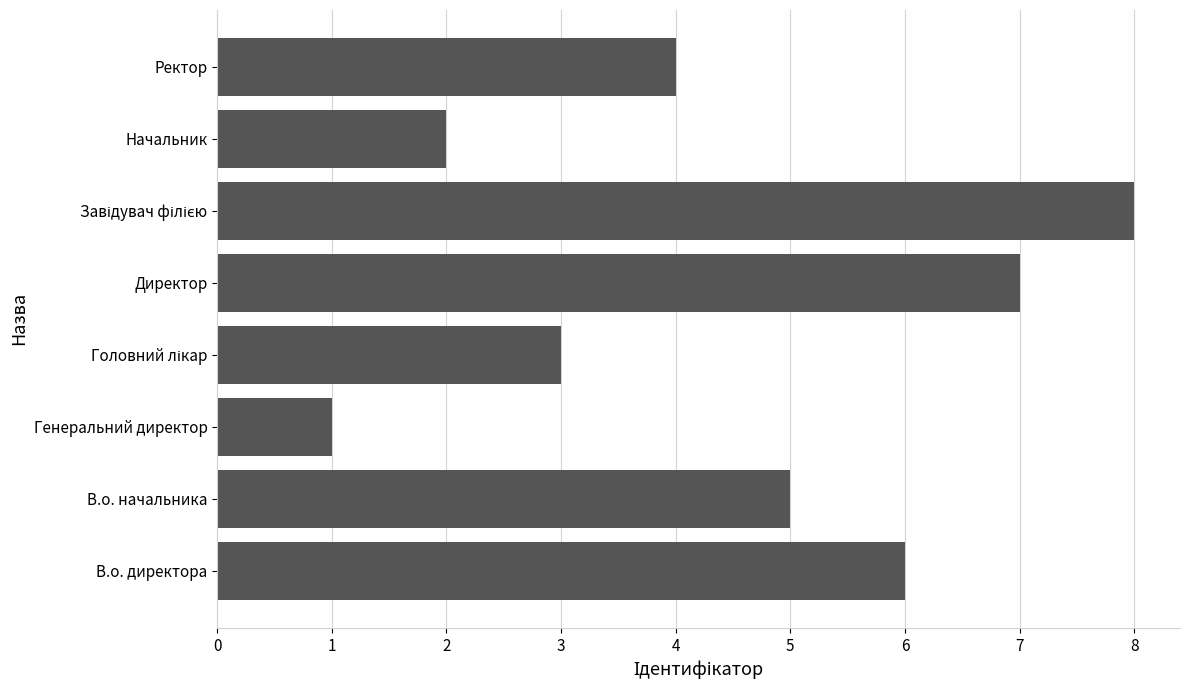

What is the maximum value shown in the chart?

8